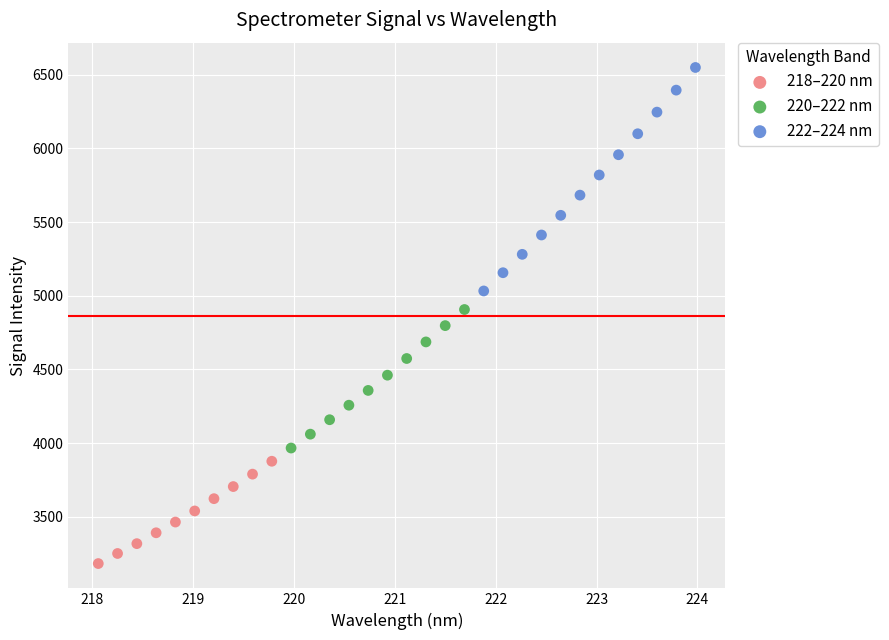

What are all the series names shown in the legend?

218–220 nm, 220–222 nm, 222–224 nm